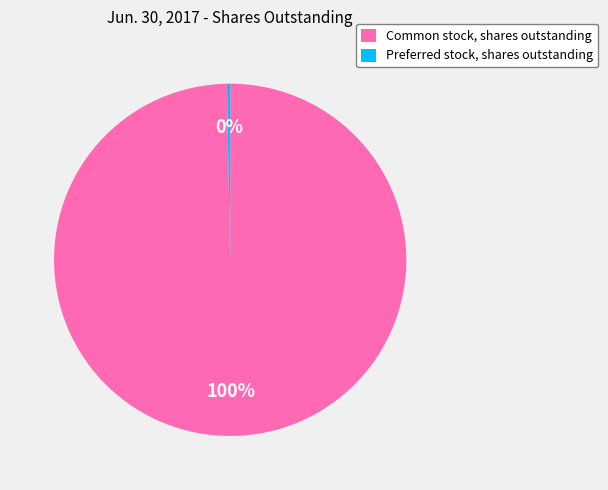

Which category accounts for the majority?

Common stock, shares outstanding